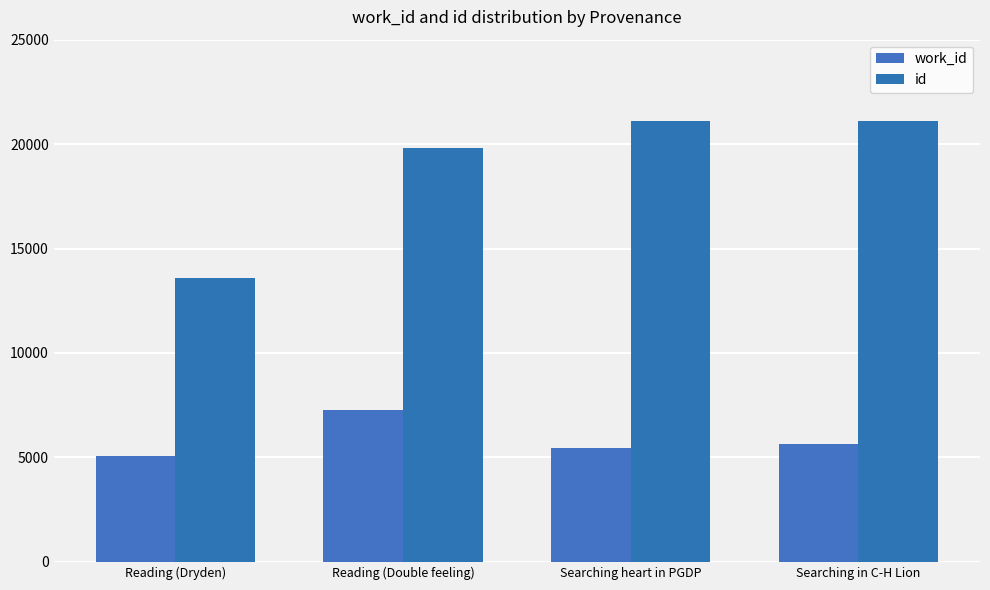

At which label does id first exceed 21120?

Searching in C-H Lion